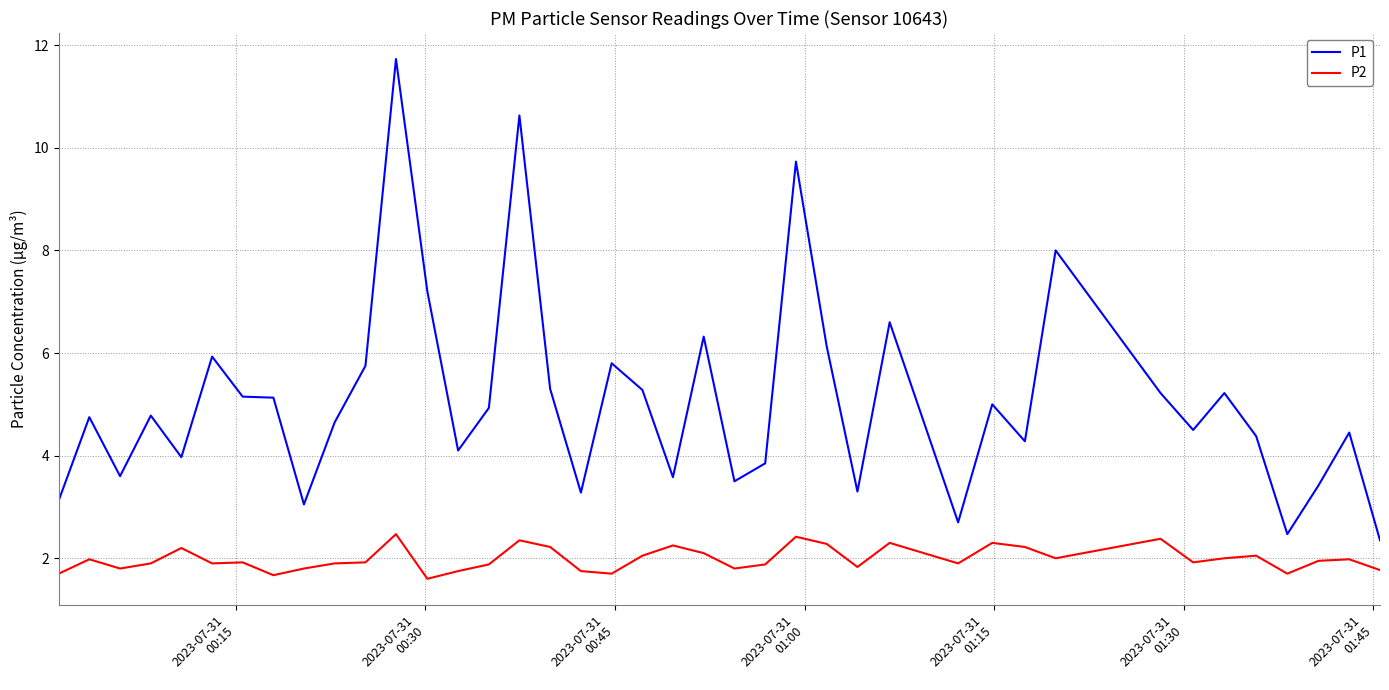

How many distinct data groups are displayed?

2